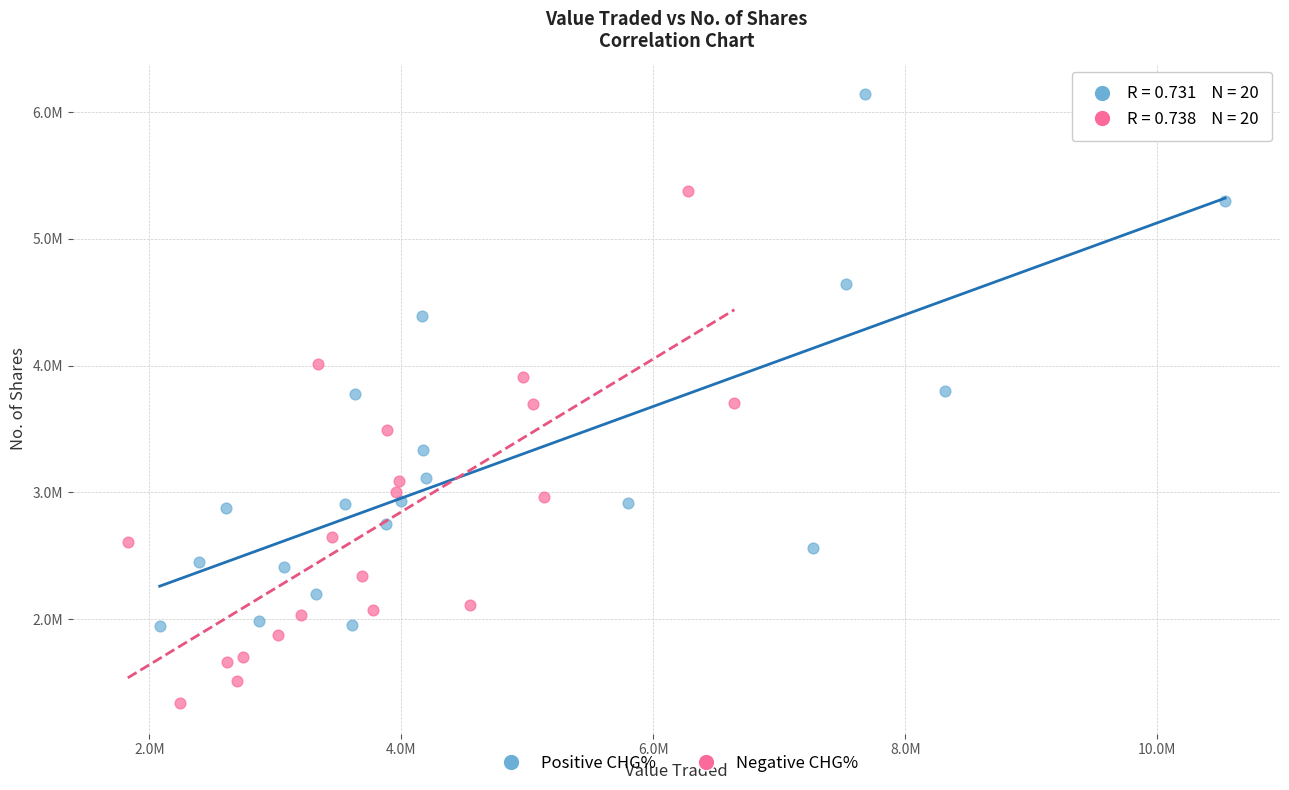

Which series reaches the maximum Y coordinate?

Positive CHG%